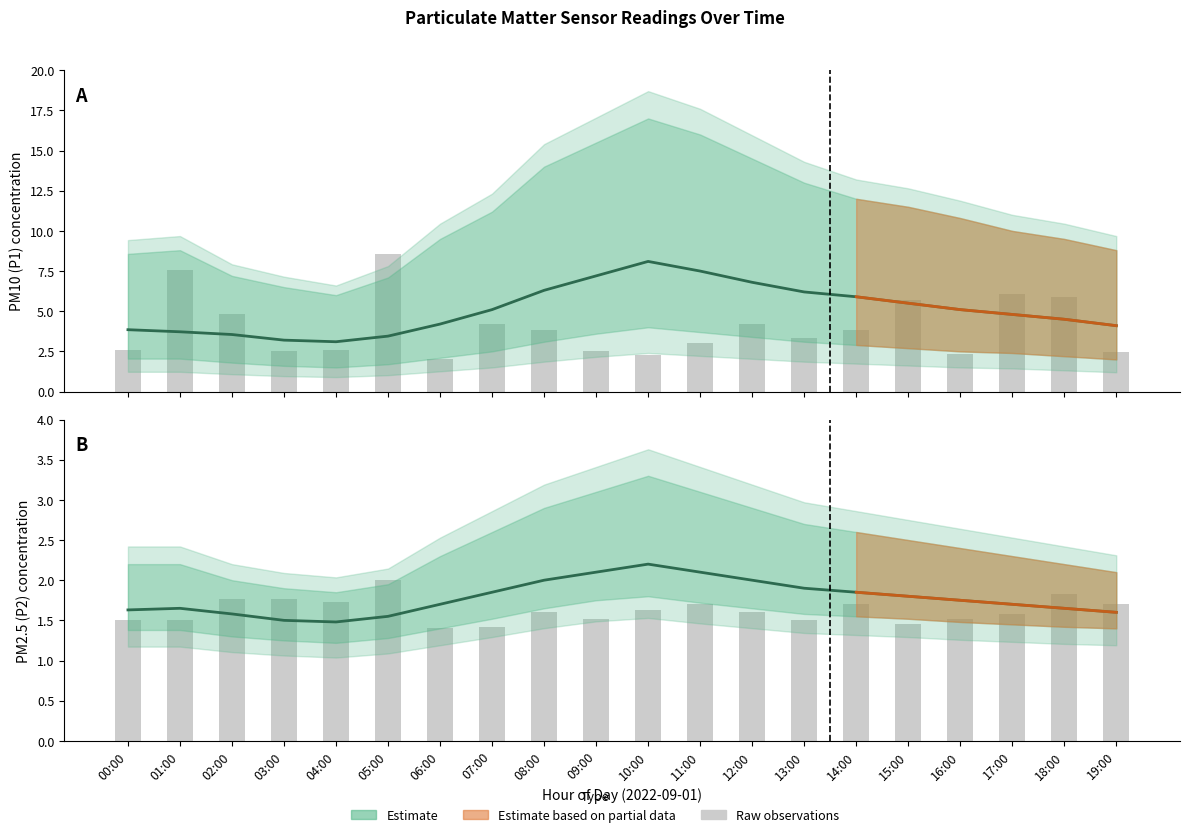

What is the label of the 17th bar from the left?

16:00